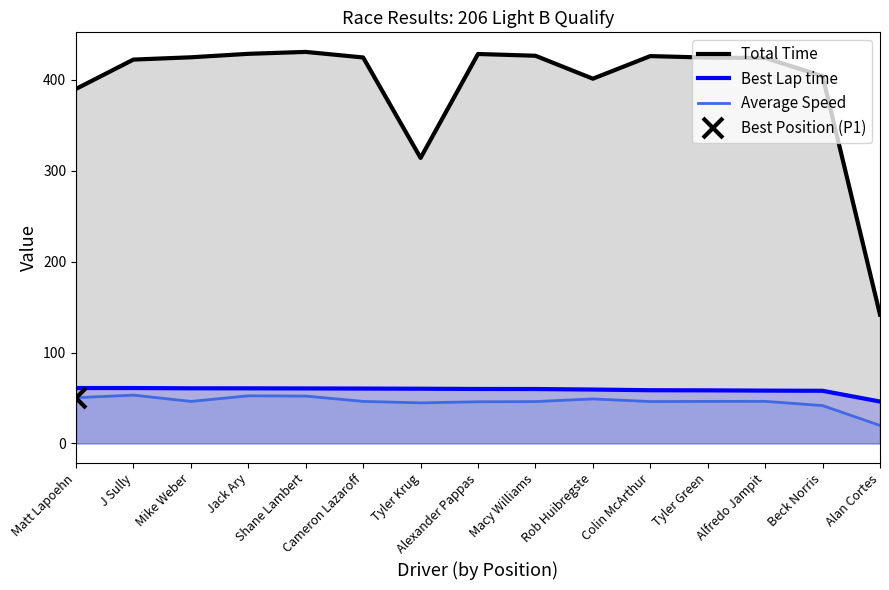

Where is Total Time nearest to the value 286?

Tyler Krug